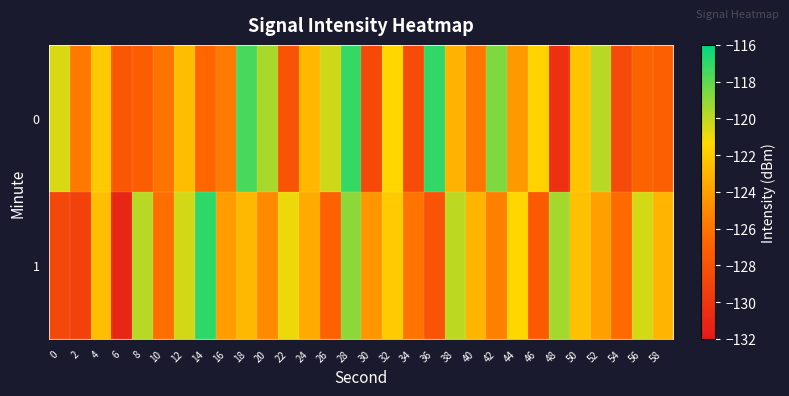

Count the number of categories in the chart.

30